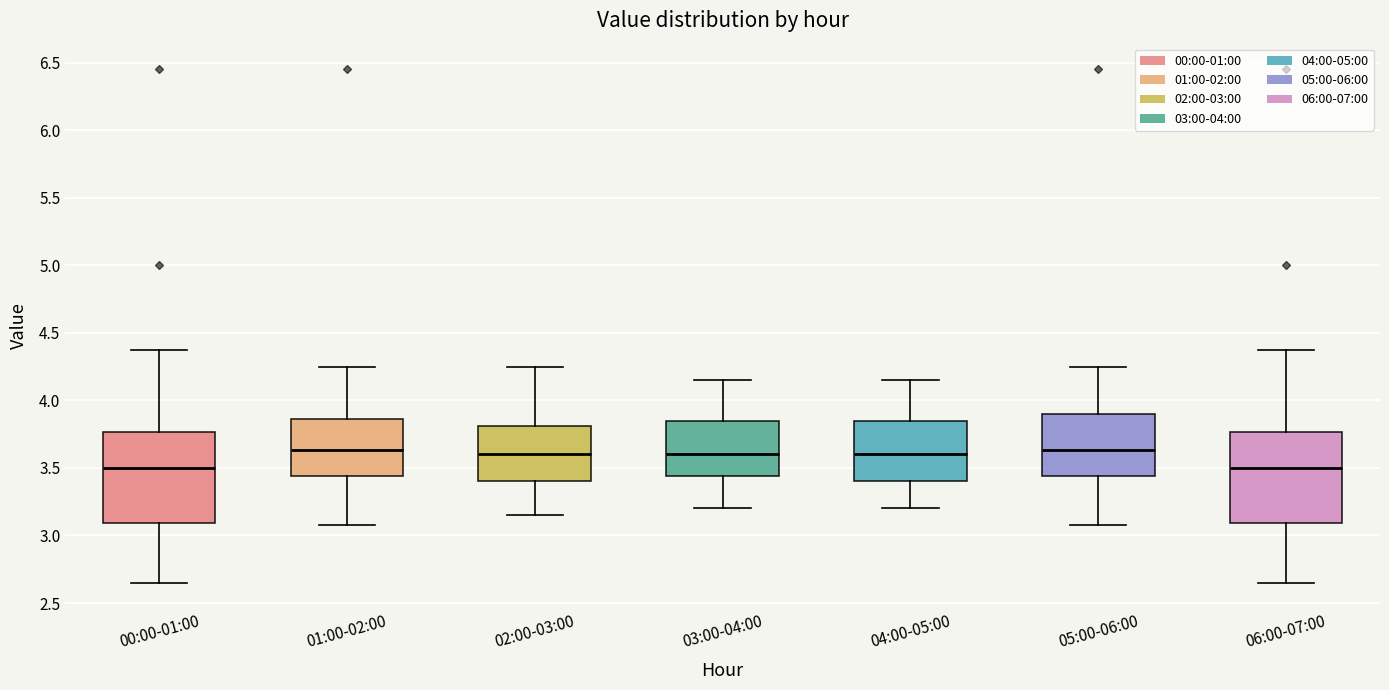

Where is the lower edge of the box for 02:00-03:00 on the y-axis? The values are not printed on the chart, so give them approximately, as read against the axis.

3.40